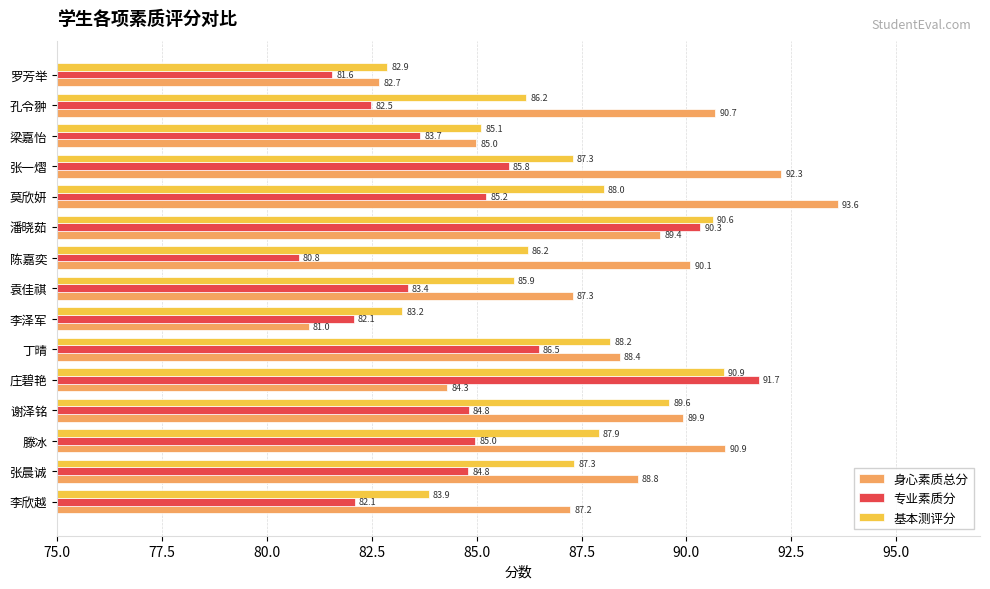

At which label does 身心素质总分 reach its peak?

莫欣妍